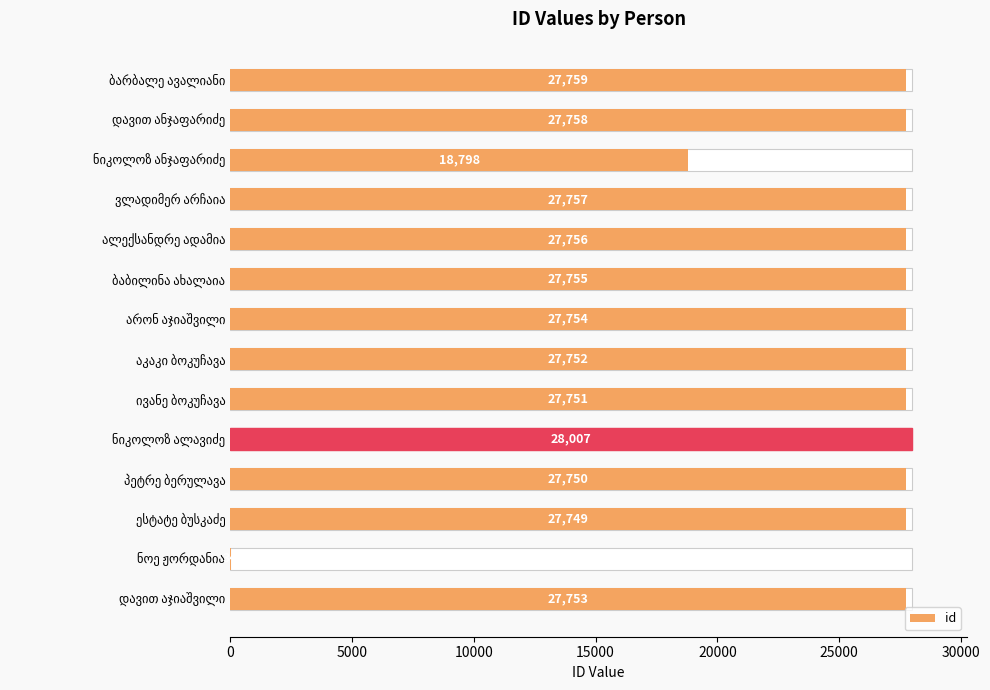

What is the change in value from ბაბილინა ახალაია to ნოე ჟორდანია?

-27721